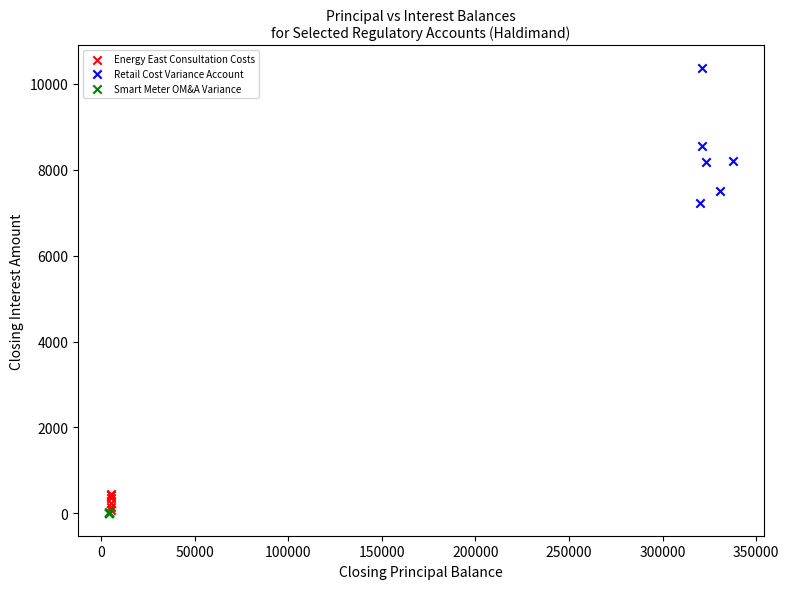

Which series has the largest Y range (max minus min)?

Retail Cost Variance Account